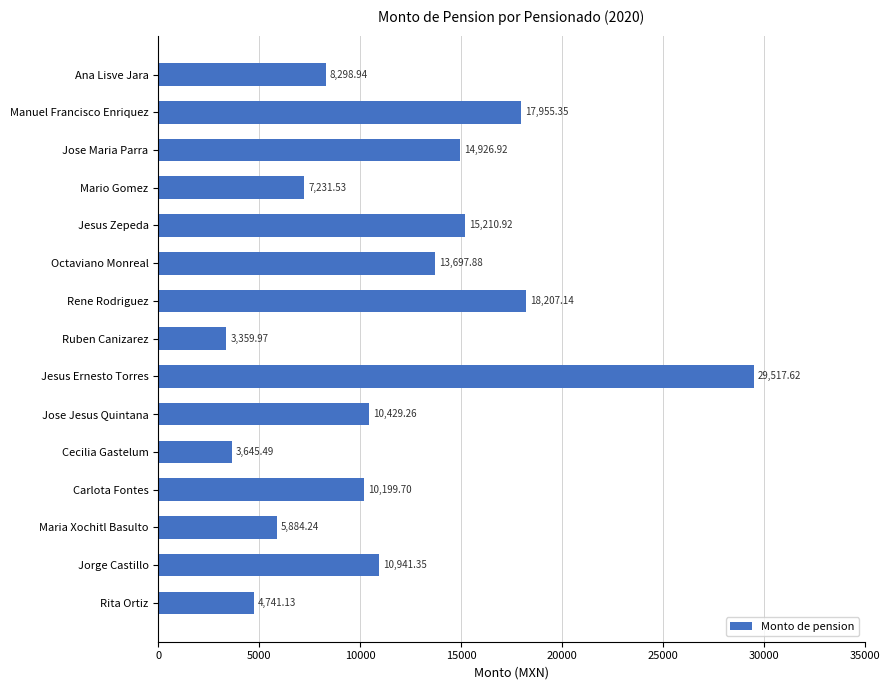

Which has a higher value, Jorge Castillo or Jose Maria Parra?

Jose Maria Parra